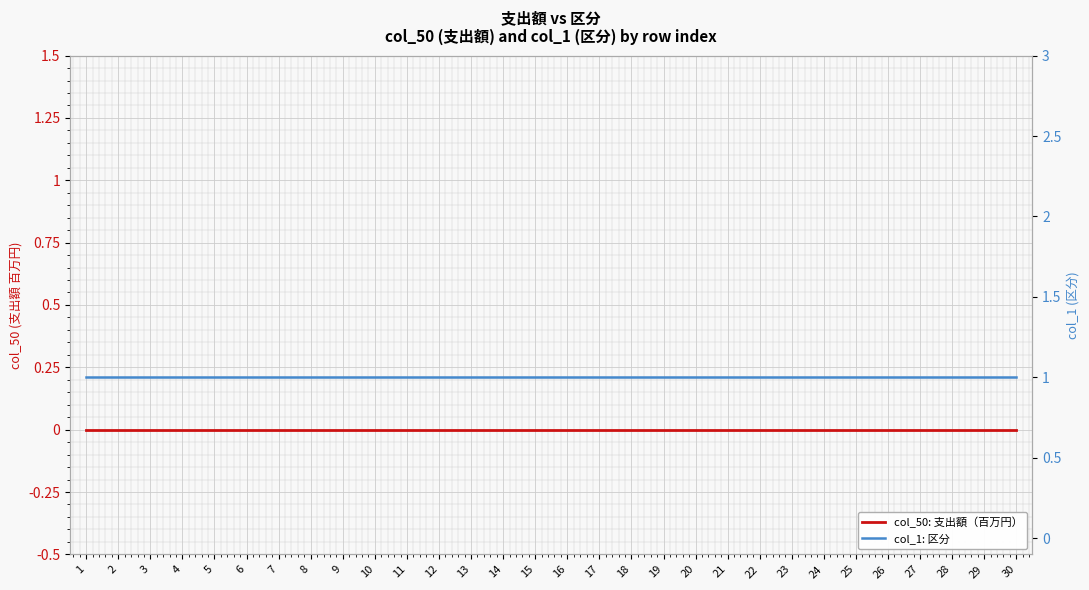

Reading right to left, transcribe all the data shown in this chart.

col_50: 支出額（百万円）: 0	0	0	0	0	0	0	0	0	0	0	0	0	0	0	0	0	0	0	0	0	0	0	0	0	0	0	0	0	0
col_1: 区分: 1	1	1	1	1	1	1	1	1	1	1	1	1	1	1	1	1	1	1	1	1	1	1	1	1	1	1	1	1	1